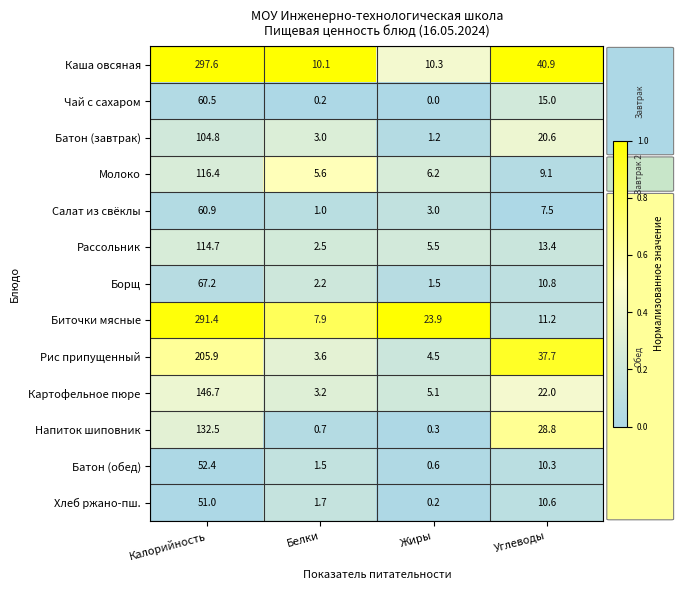

The Хлеб ржано-пш. series shows 3.0 at Белки. True or false?

False